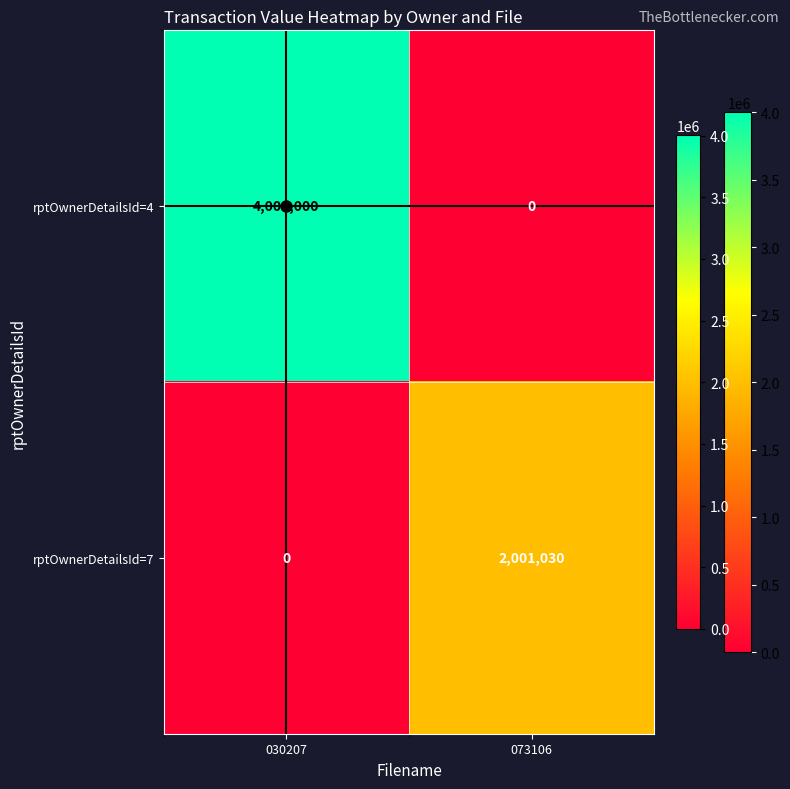

Read the rptOwnerDetailsId=7 value at 073106, to the nearest 10.

2001030